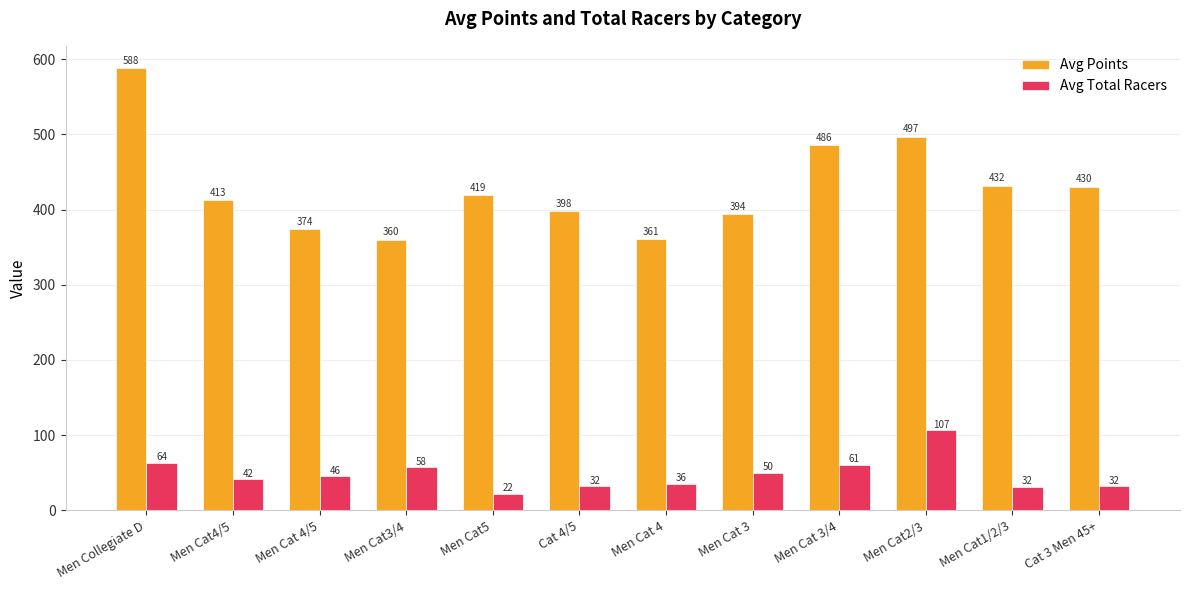

Is it true that Avg Points equals 360.0 at Men Cat3/4?

True